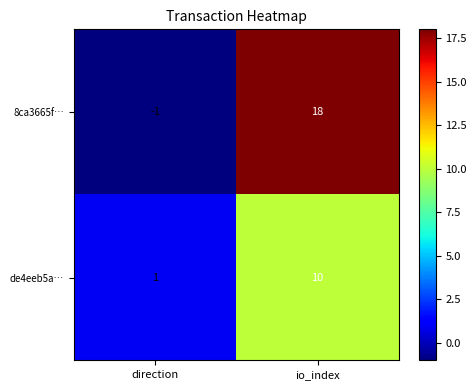

The 8ca3665f… series shows -1 at direction. True or false?

True